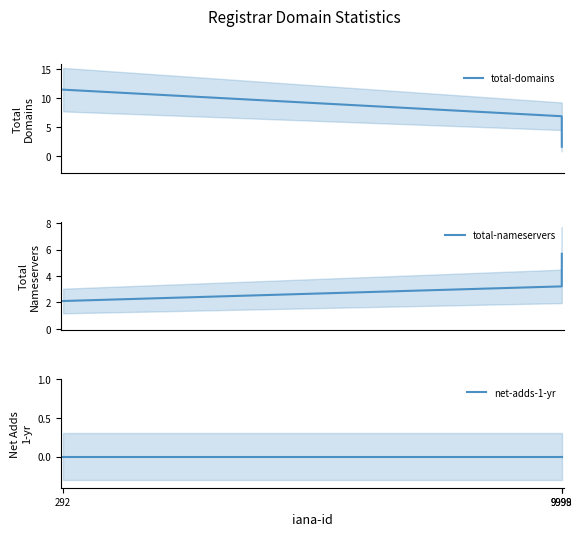

Is it true that net-adds-1-yr equals 0.0 at 9998?

True